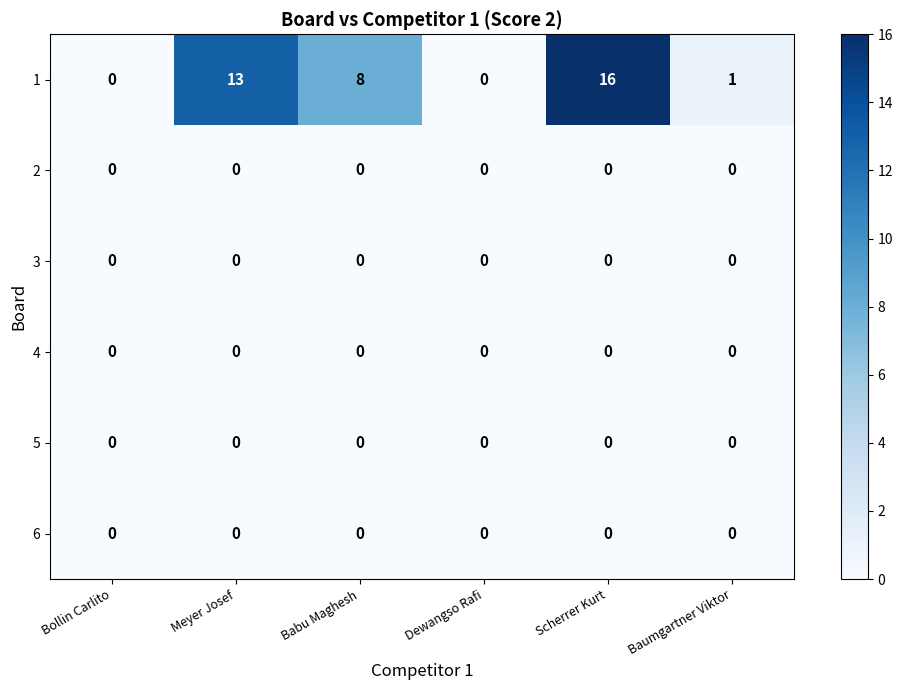

The value of 5 at Dewangso Rafi is 0. True or false?

True